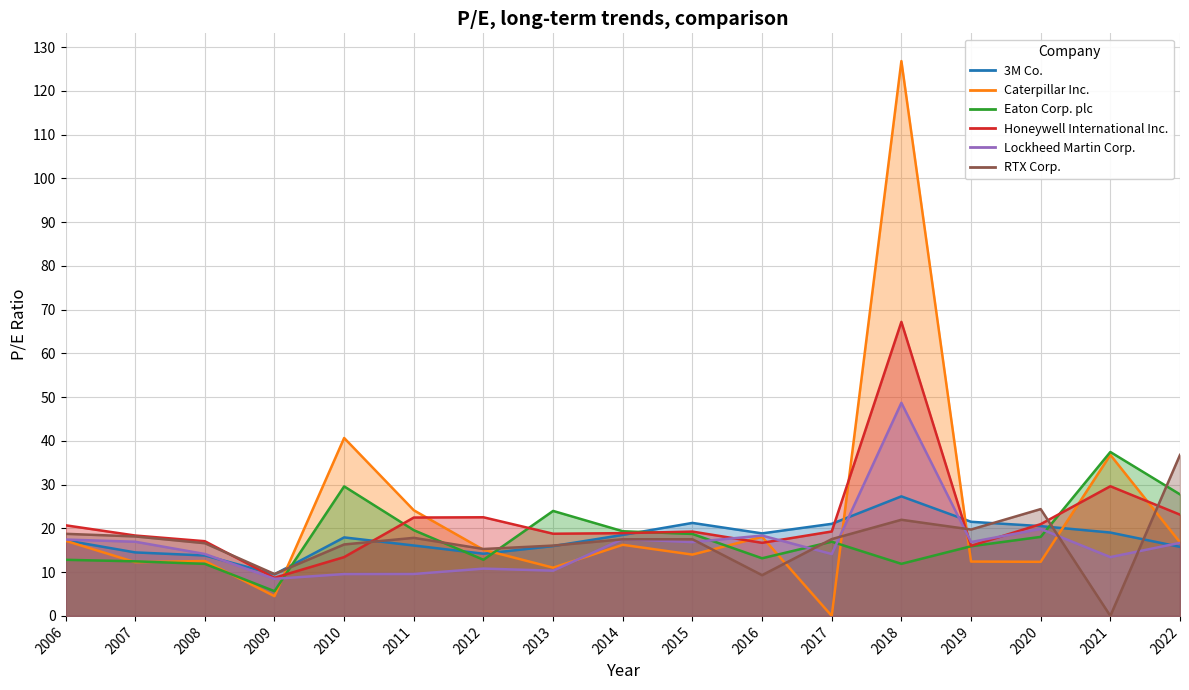

How many values in the Caterpillar Inc. series are below 15?

8